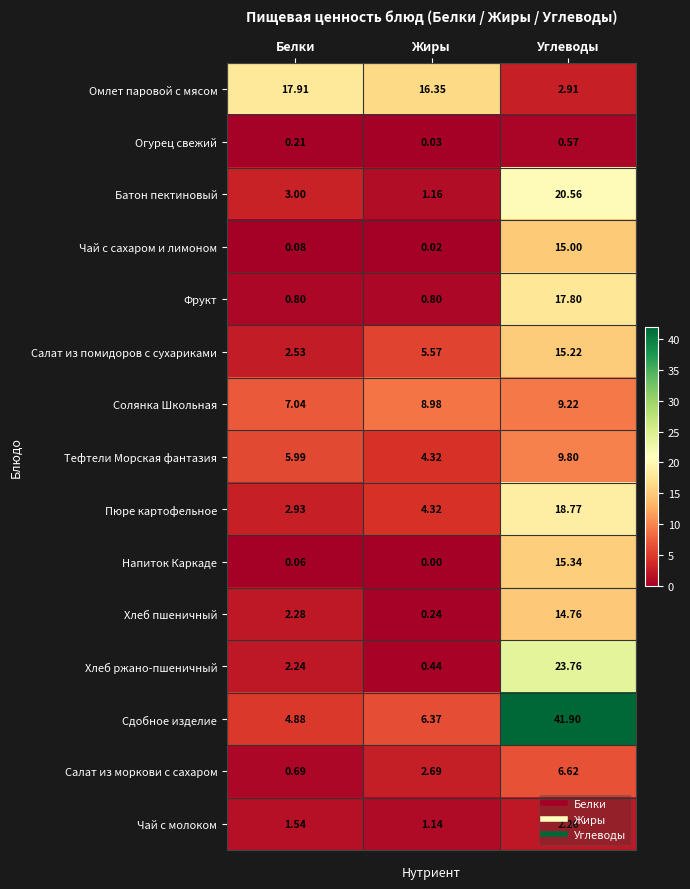

At which category does the chart reach its peak across all series?

Углеводы